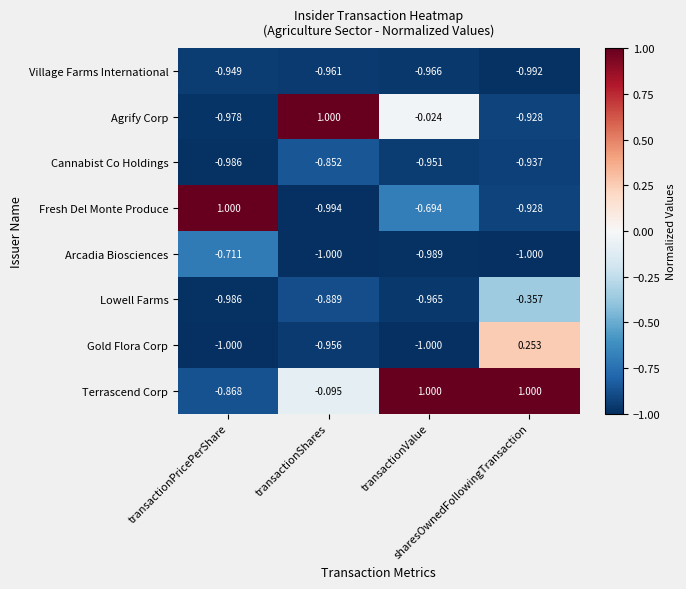

What is the spread (max minus min) of values at transactionPricePerShare?

2.0